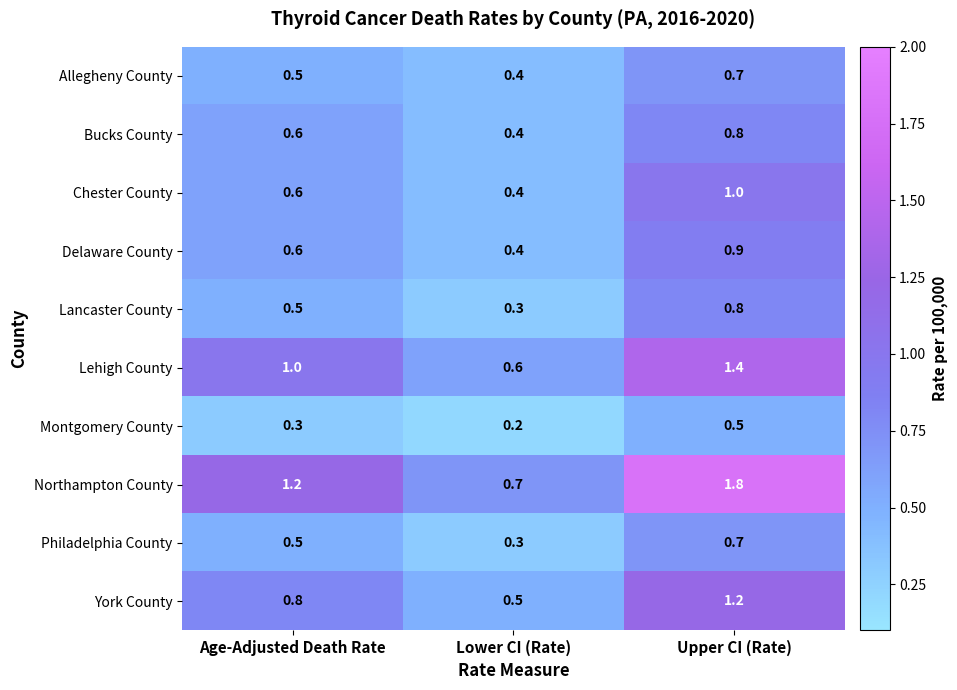

Is the value of Bucks County at Upper CI (Rate) greater than the value of Philadelphia County at Upper CI (Rate)?

Yes